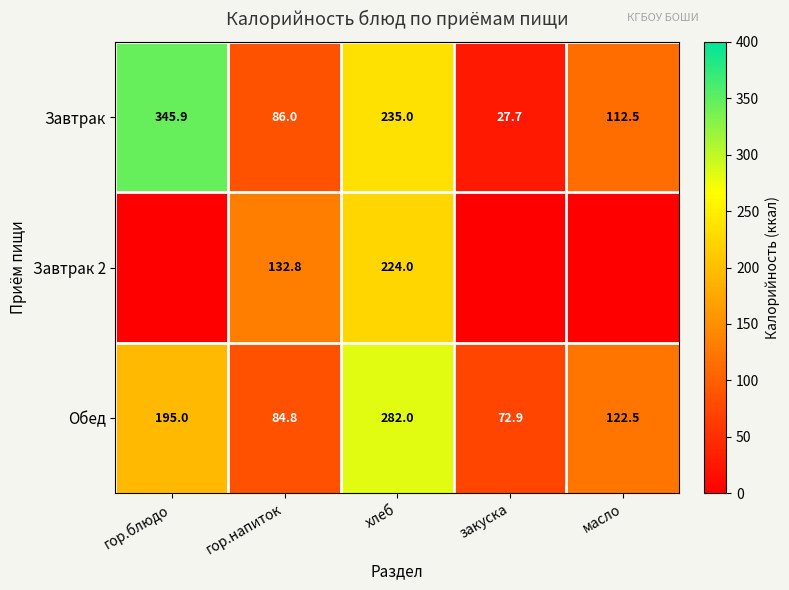

What is the total value across all series at гор.напиток?

303.6